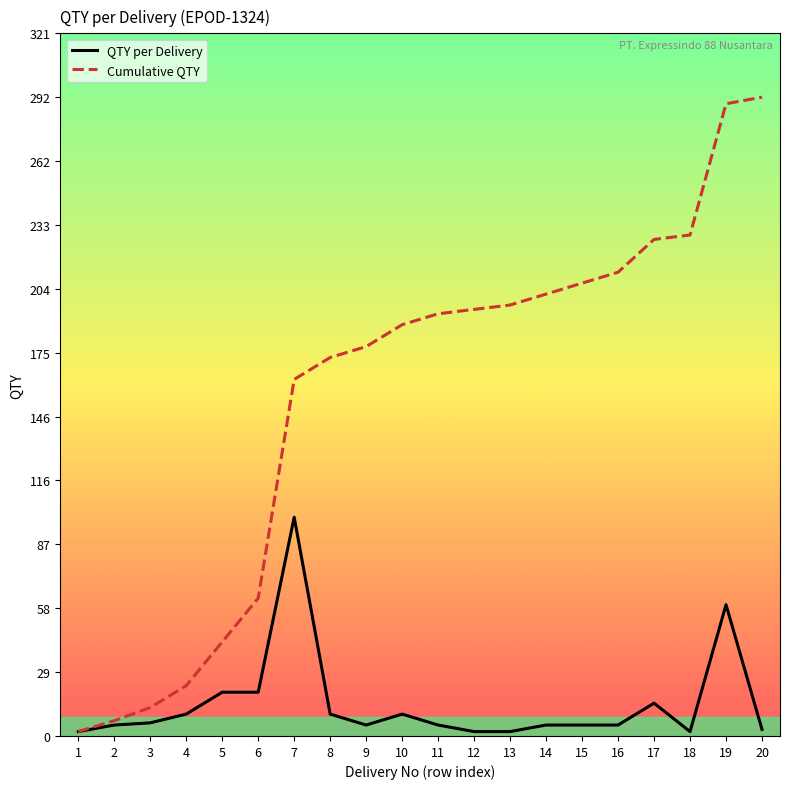

The value of Cumulative QTY at 18 is 376. True or false?

False